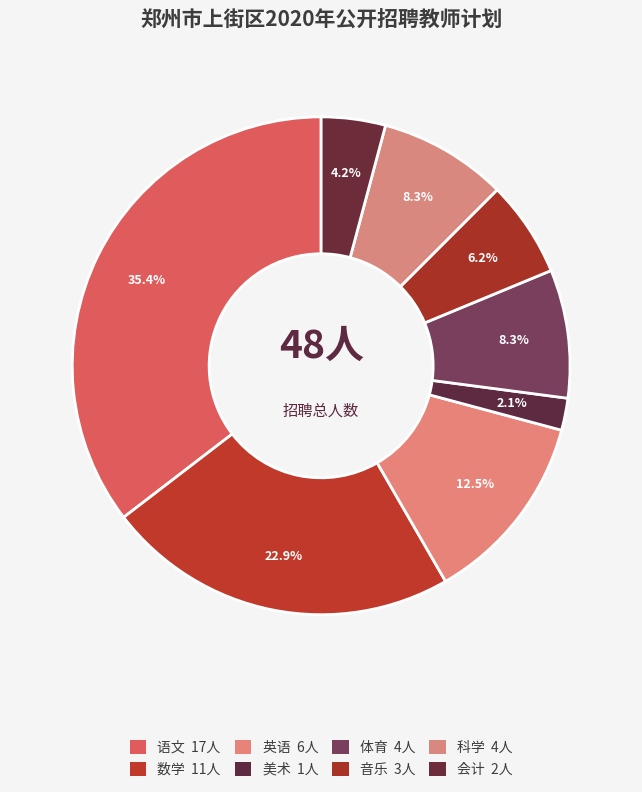

How many segments does this pie chart have?

8